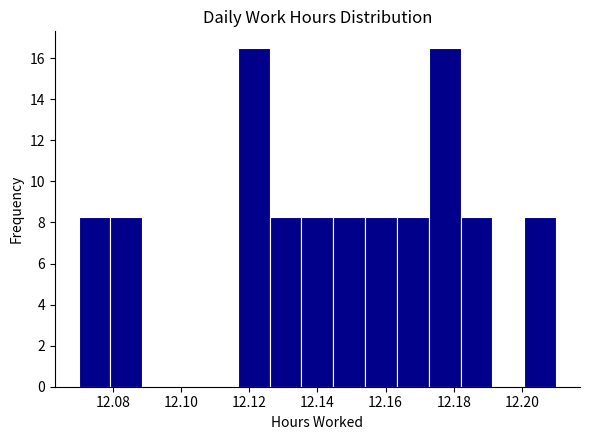

How tall is the bar that spans 12.164 to 12.172 on the x-axis? Neither the bar edges nor the heights are printed on the chart, so give them approximately, as read against the axes.

8.2